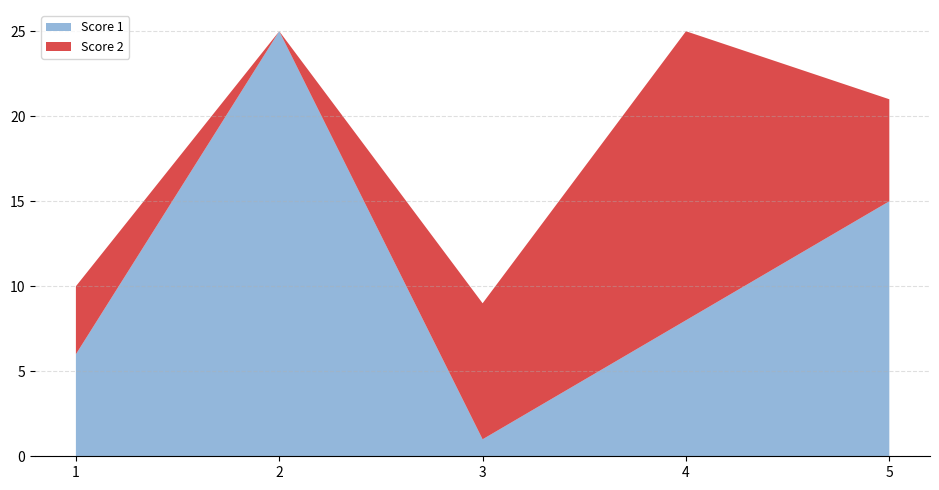

Reading left to right, what are all the values shown in this chart?

Score 1: 6	25	1	8	15
Score 2: 4	0	8	17	6